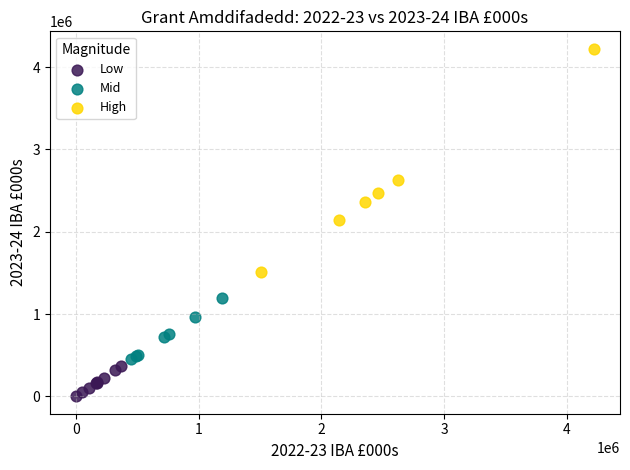

Which series has the widest spread of Y values?

High